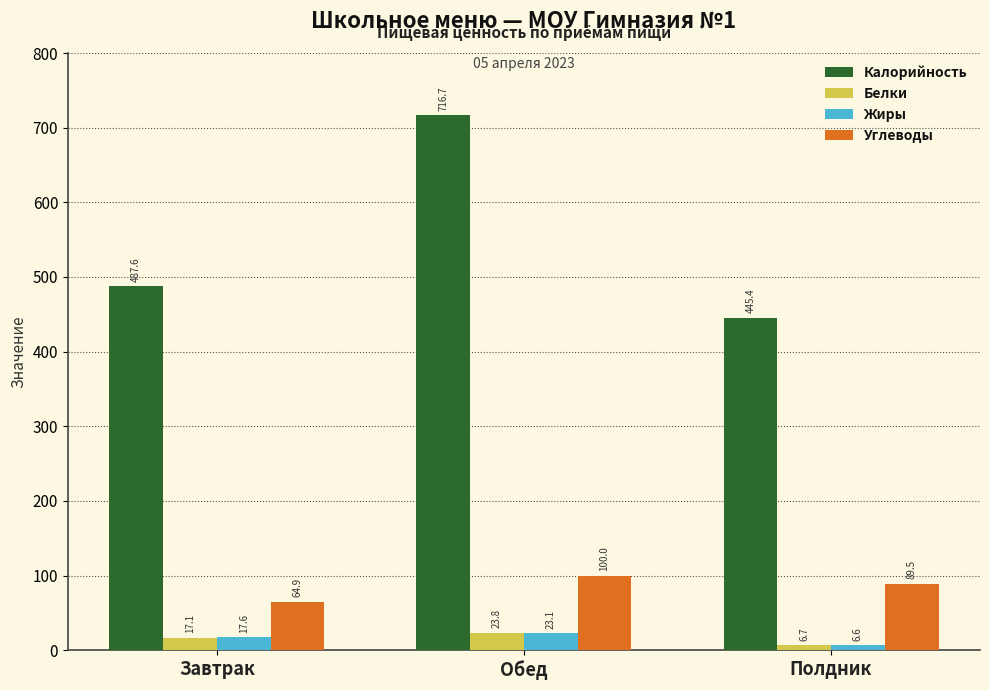

How many groups of bars are there?

3